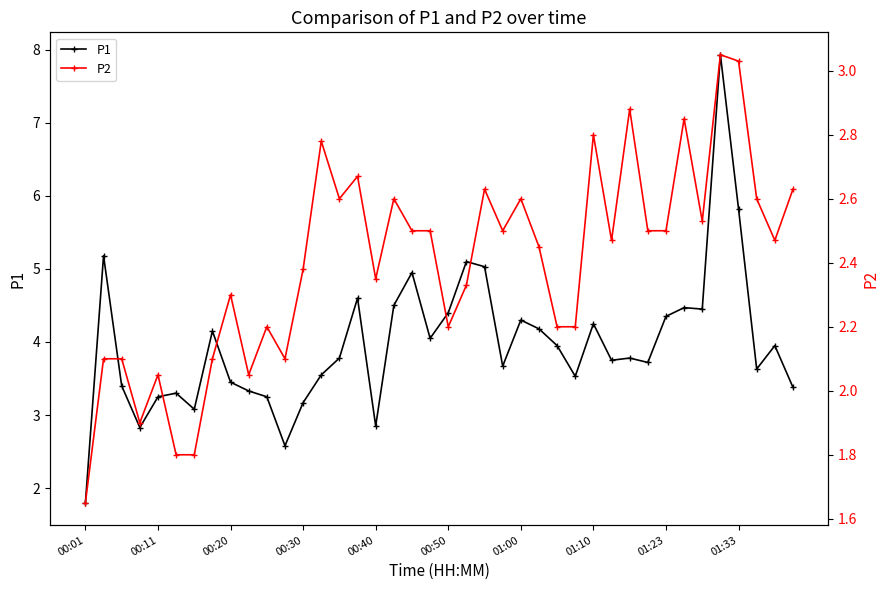

True or false: P1 has more than 2 points higher than both neighbors.

True